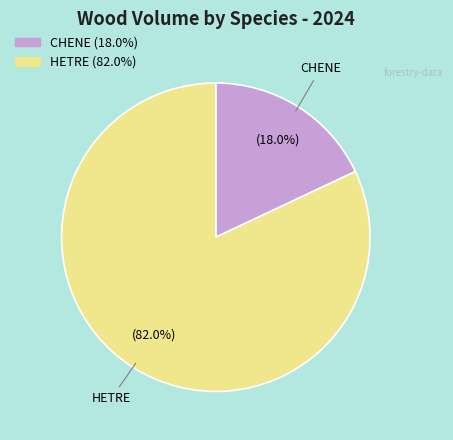

Combined, what portion of the pie is CHENE and HETRE?

100.0%